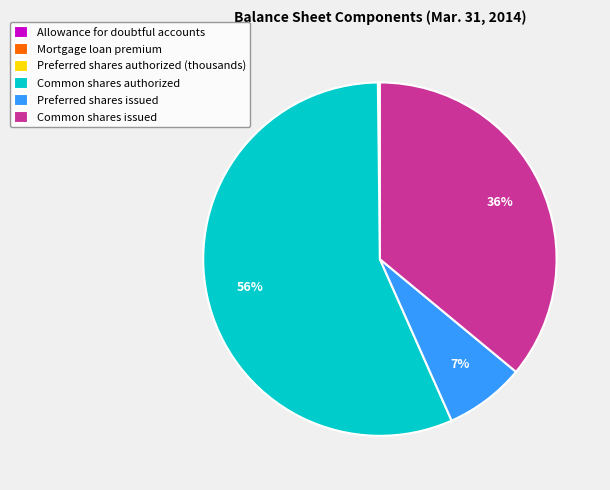

Is it true that Common shares authorized is 64% of the pie?

False